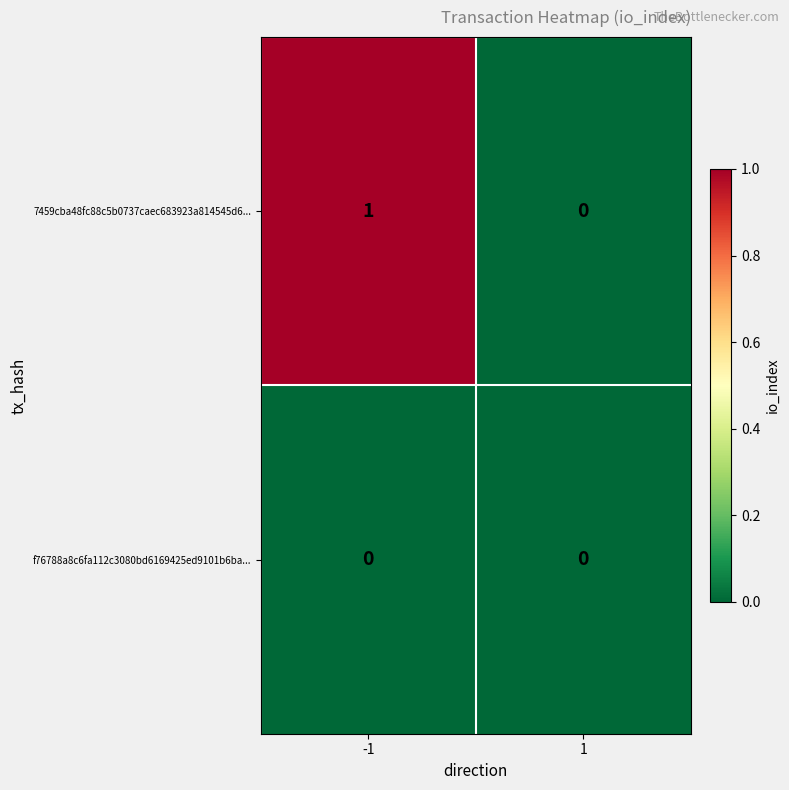

What is the spread (max minus min) of values at -1?

1